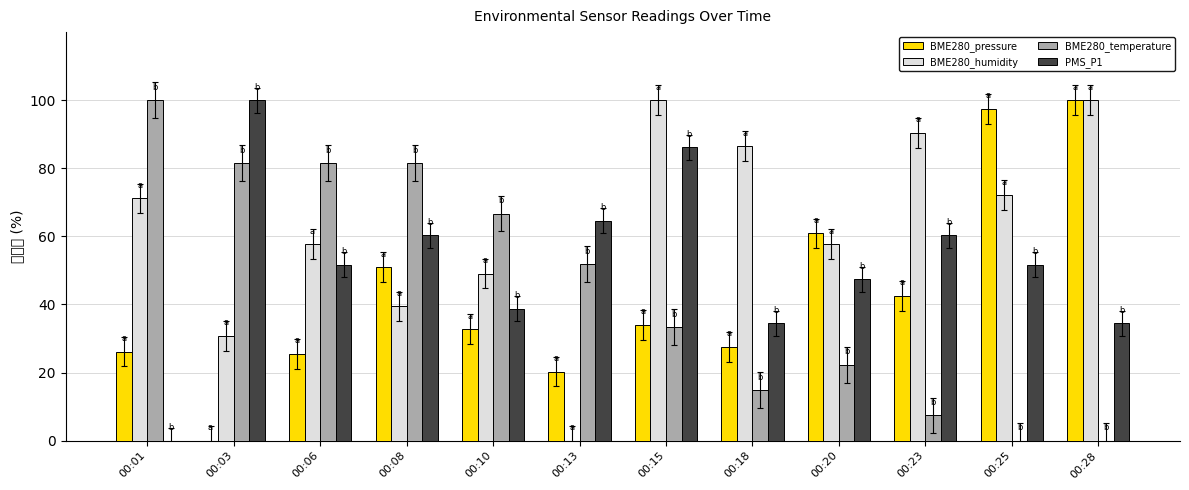

Which series has the largest total across all categories?

BME280_humidity